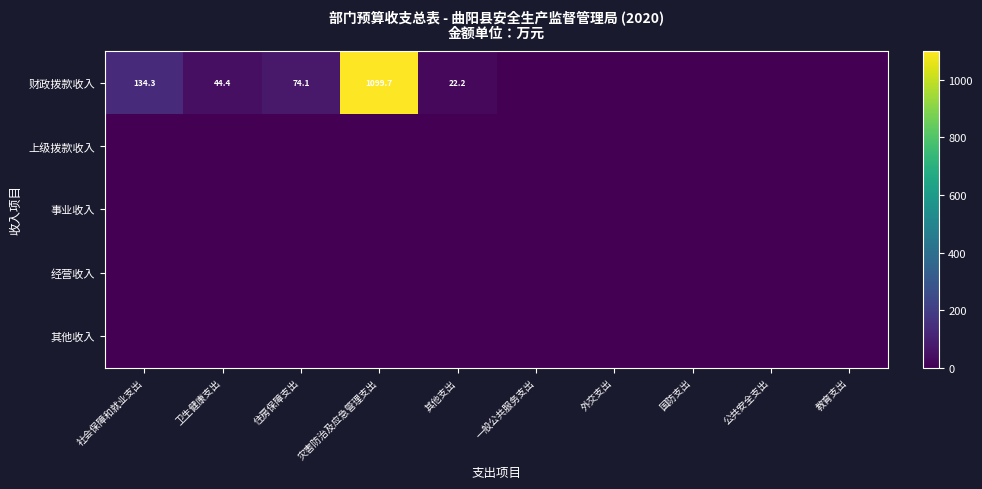

Rank the series by their maximum value, from highest to lowest.

财政拨款收入, 上级拨款收入, 事业收入, 经营收入, 其他收入